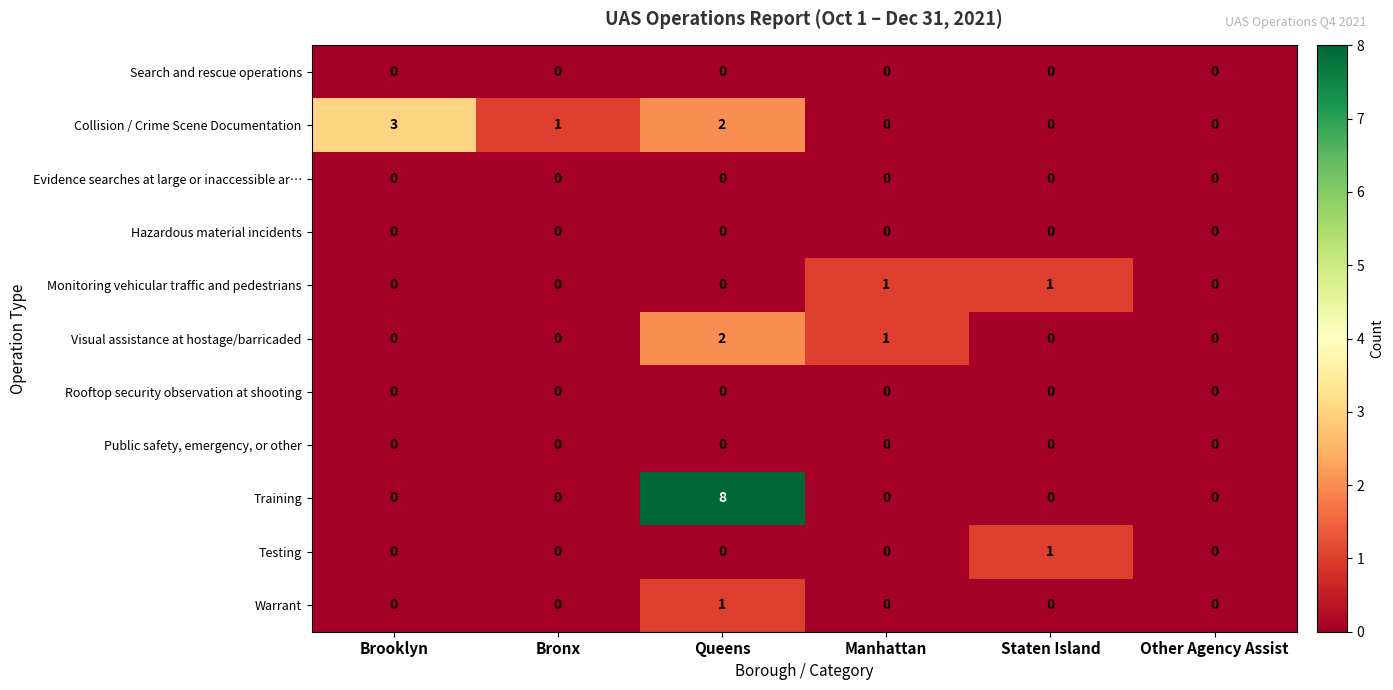

Between Bronx and Queens, which series saw the biggest shift?

Training